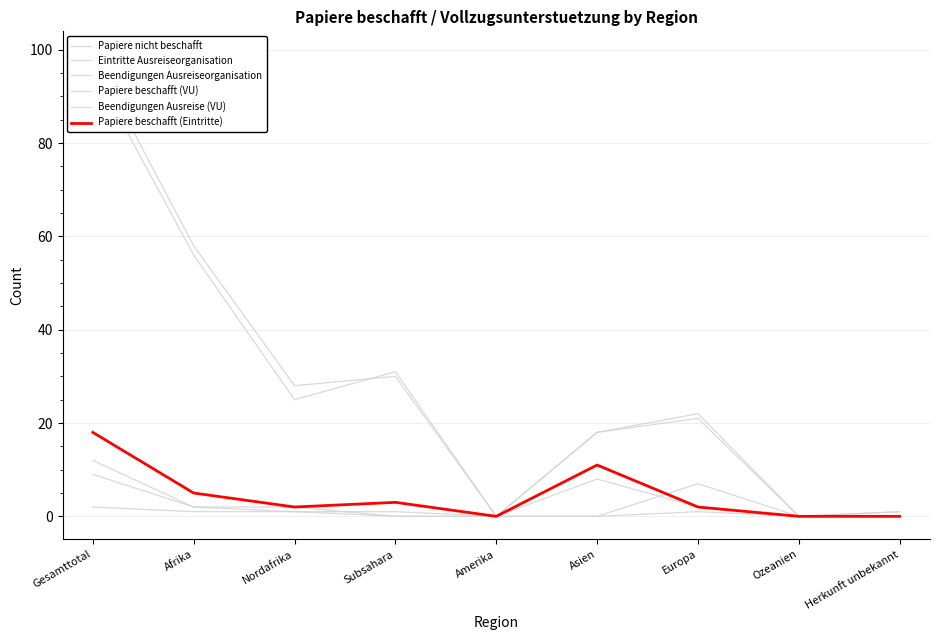

Count the number of categories in the chart.

9